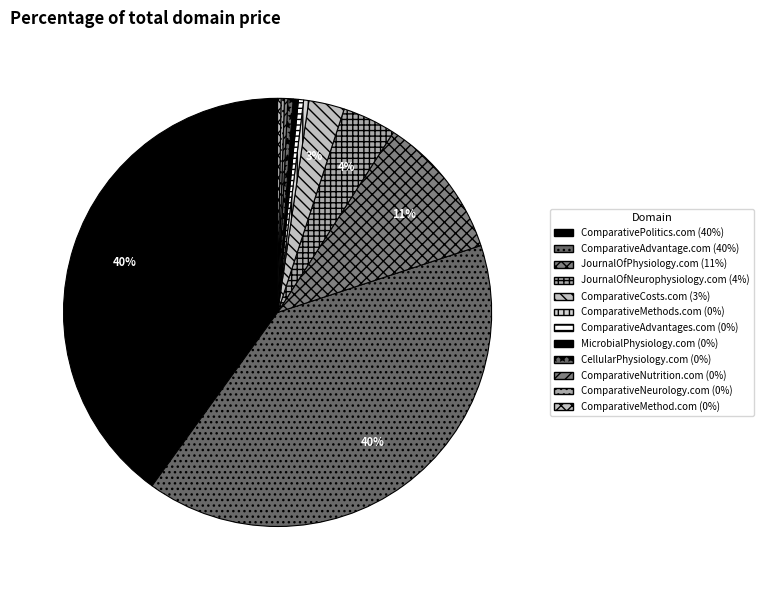

What is the ratio of the value at ComparativePolitics.com to the value at ComparativeNutrition.com?

156.2